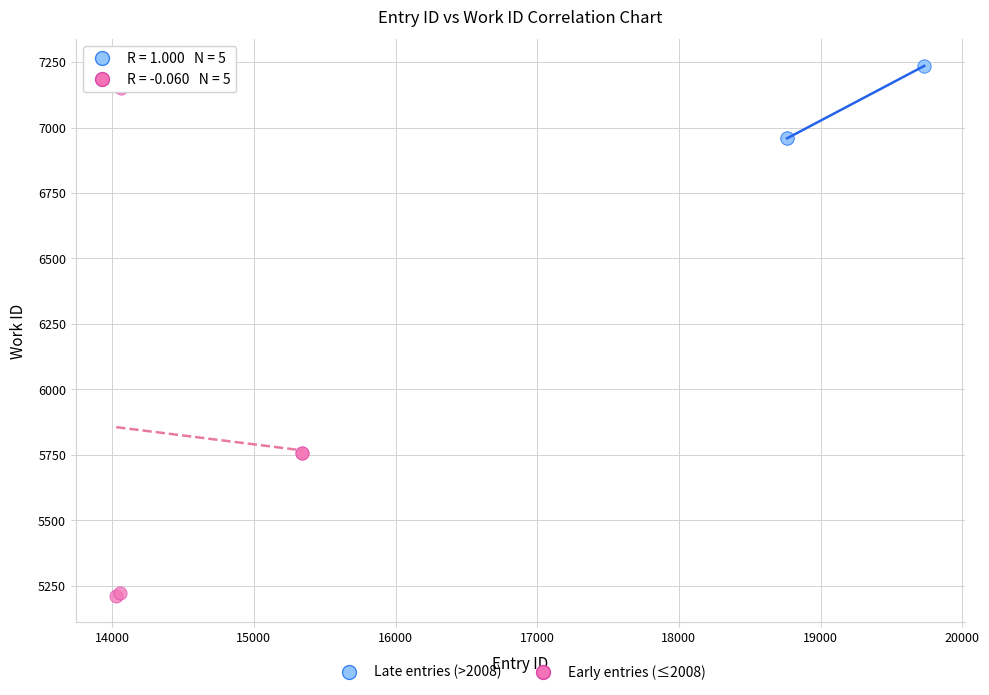

Which series has the largest Y range (max minus min)?

Early entries (≤2008)